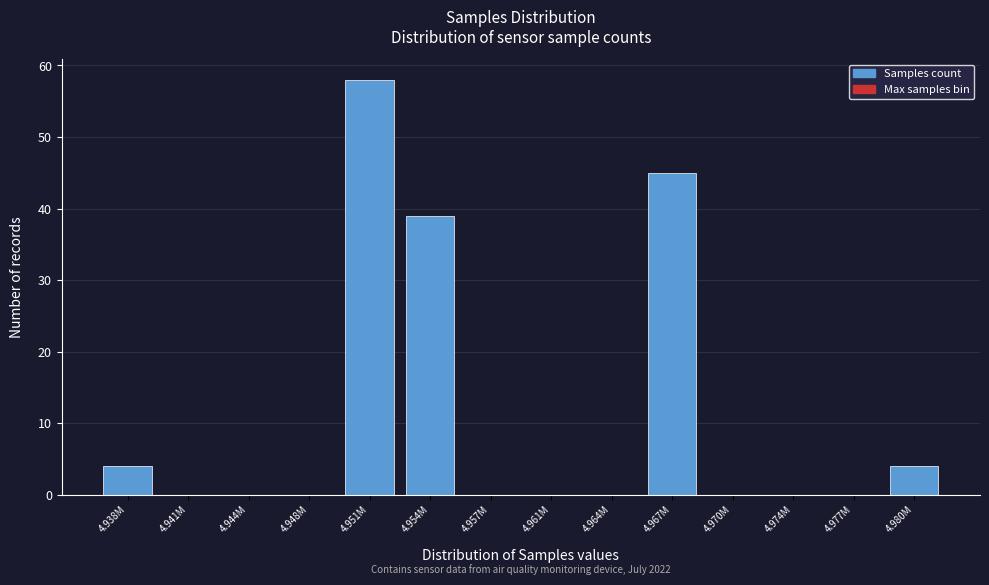

Reading left to right, extract all data points from this chart.

4.938M=4	4.941M=0	4.944M=0	4.948M=0	4.951M=58	4.954M=39	4.957M=0	4.961M=0	4.964M=0	4.967M=45	4.970M=0	4.974M=0	4.977M=0	4.980M=4